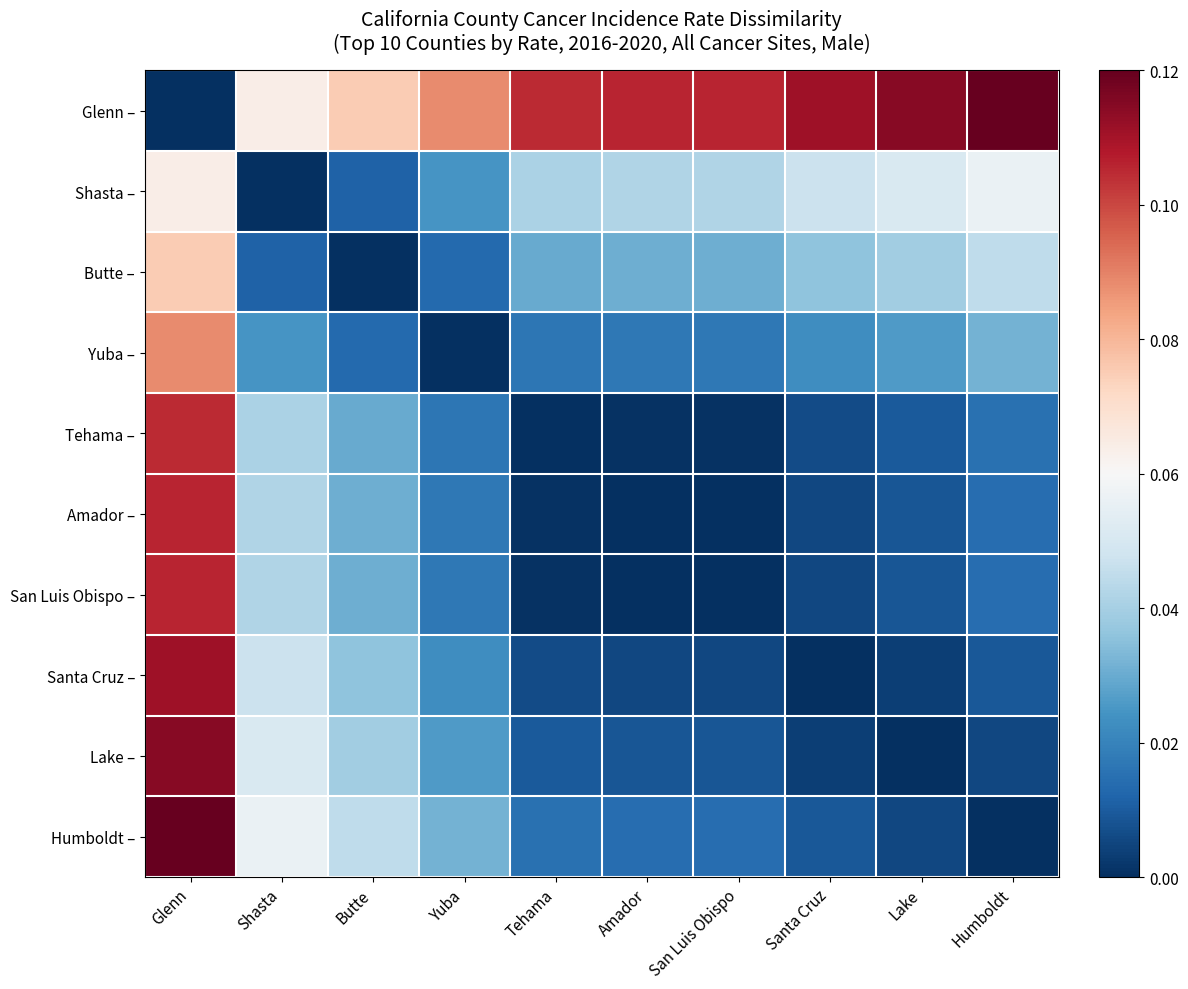

List the series in order of their peak value, highest first.

Glenn –, Humboldt –, Lake –, Santa Cruz –, San Luis Obispo –, Amador –, Tehama –, Yuba –, Butte –, Shasta –